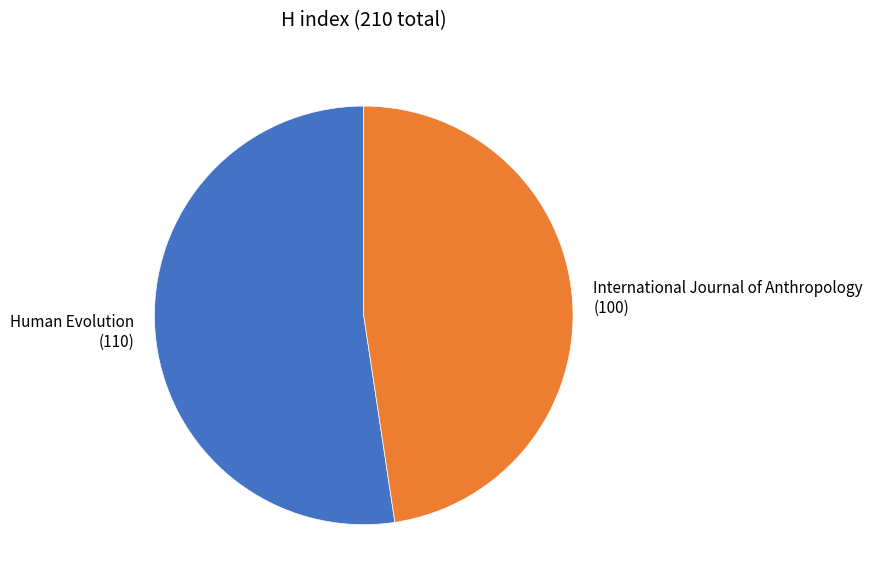

Which category has the biggest portion of the pie?

Human Evolution